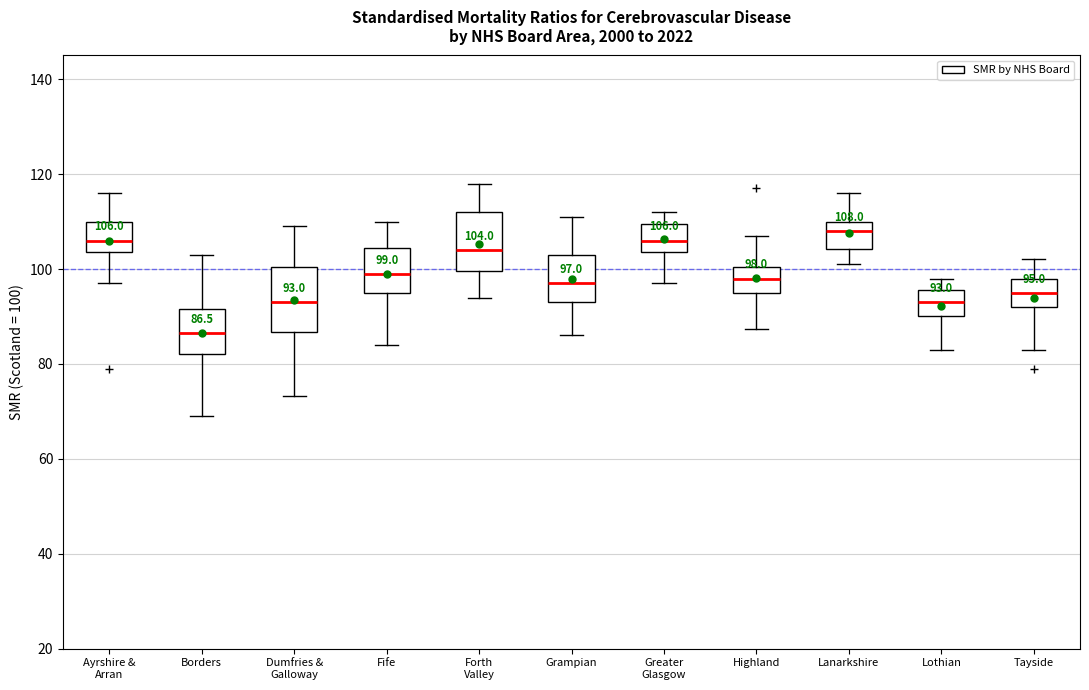

Which box's median line is the lowest?

Borders